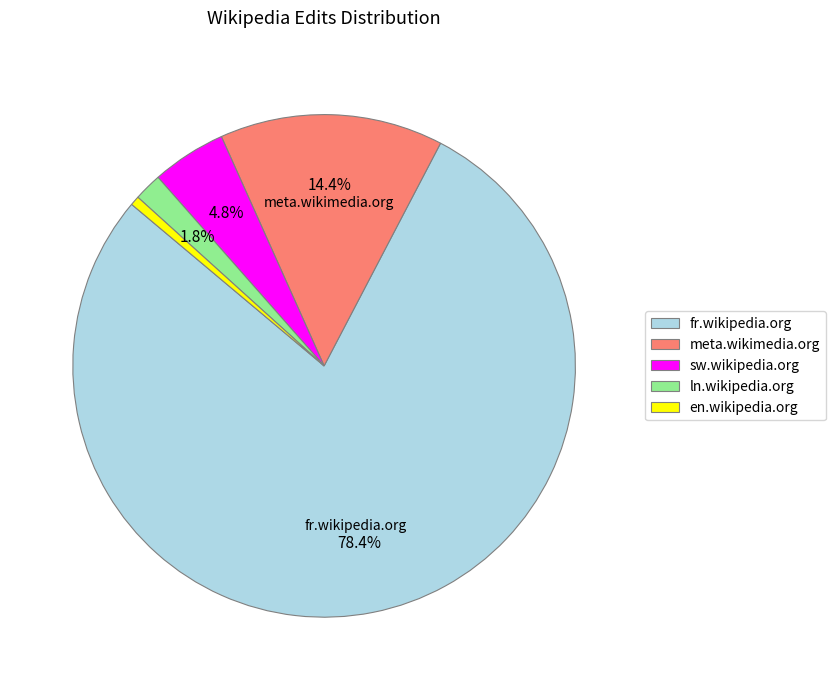

Do fr.wikipedia.org and en.wikipedia.org together represent more than half of the pie?

Yes